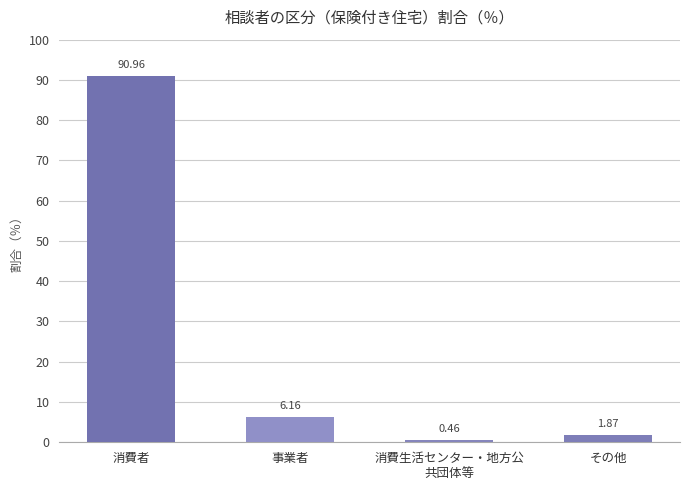

Is it true that the value at 事業者 is 2.1?

False